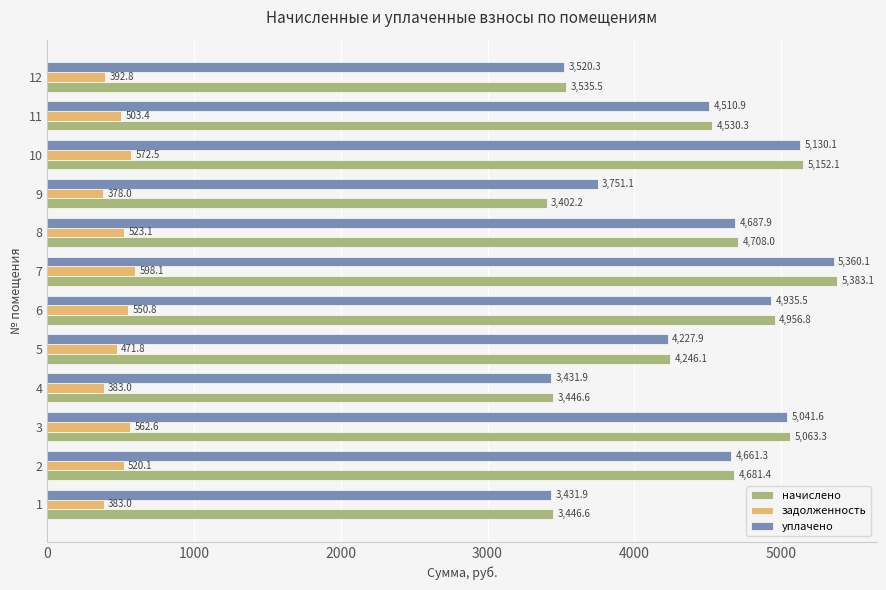

At which label is уплачено closest to 4395?

11